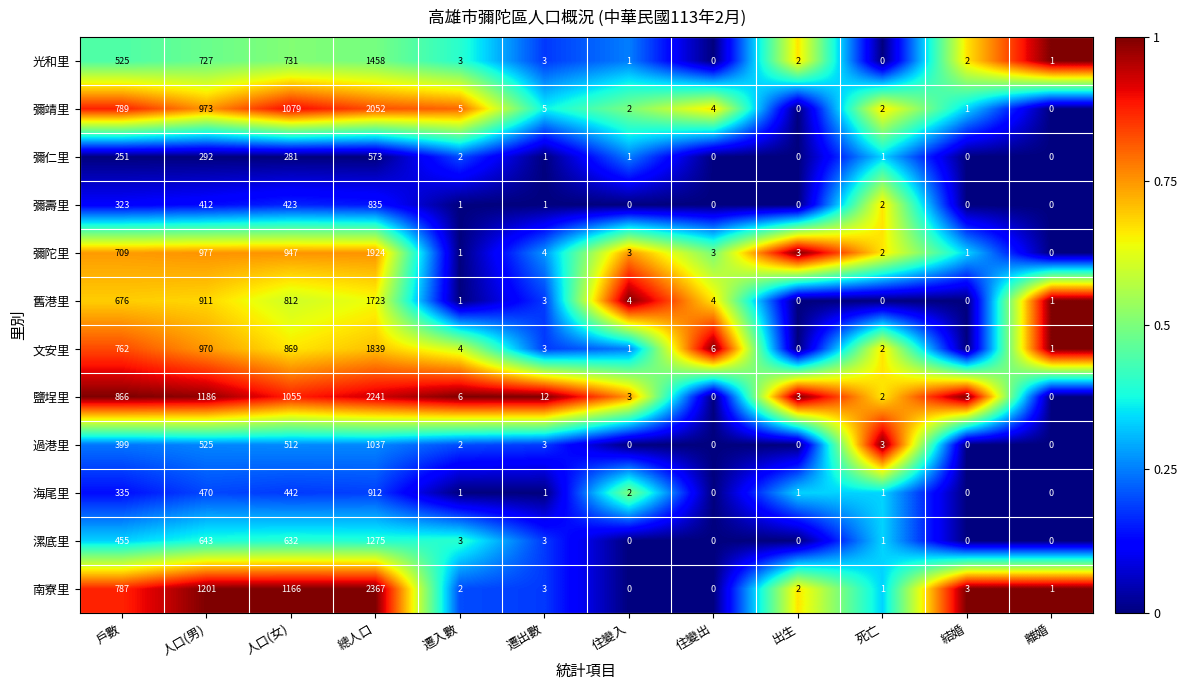

What is the greatest value displayed?

2367